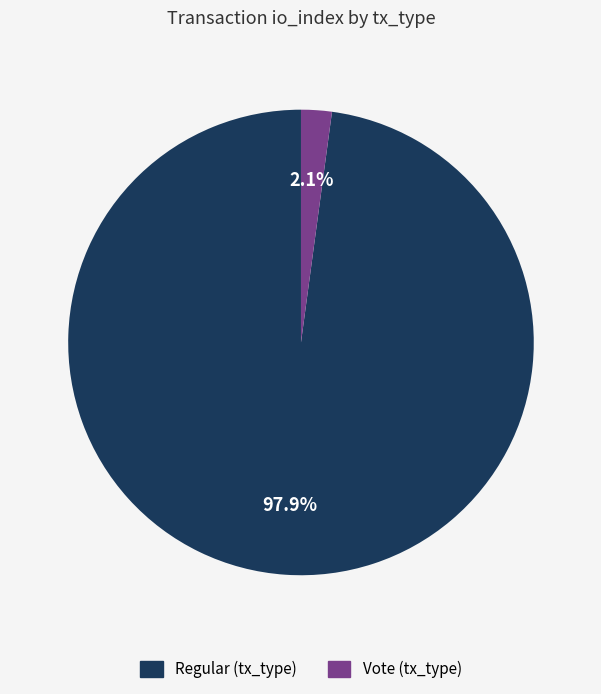

How many slices are in this pie chart?

2